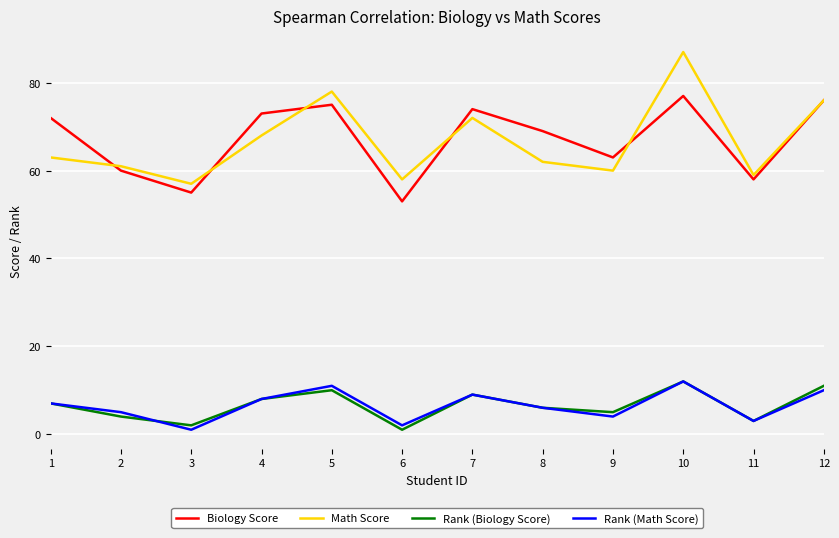

Between 5 and 6, which series saw the biggest shift?

Biology Score